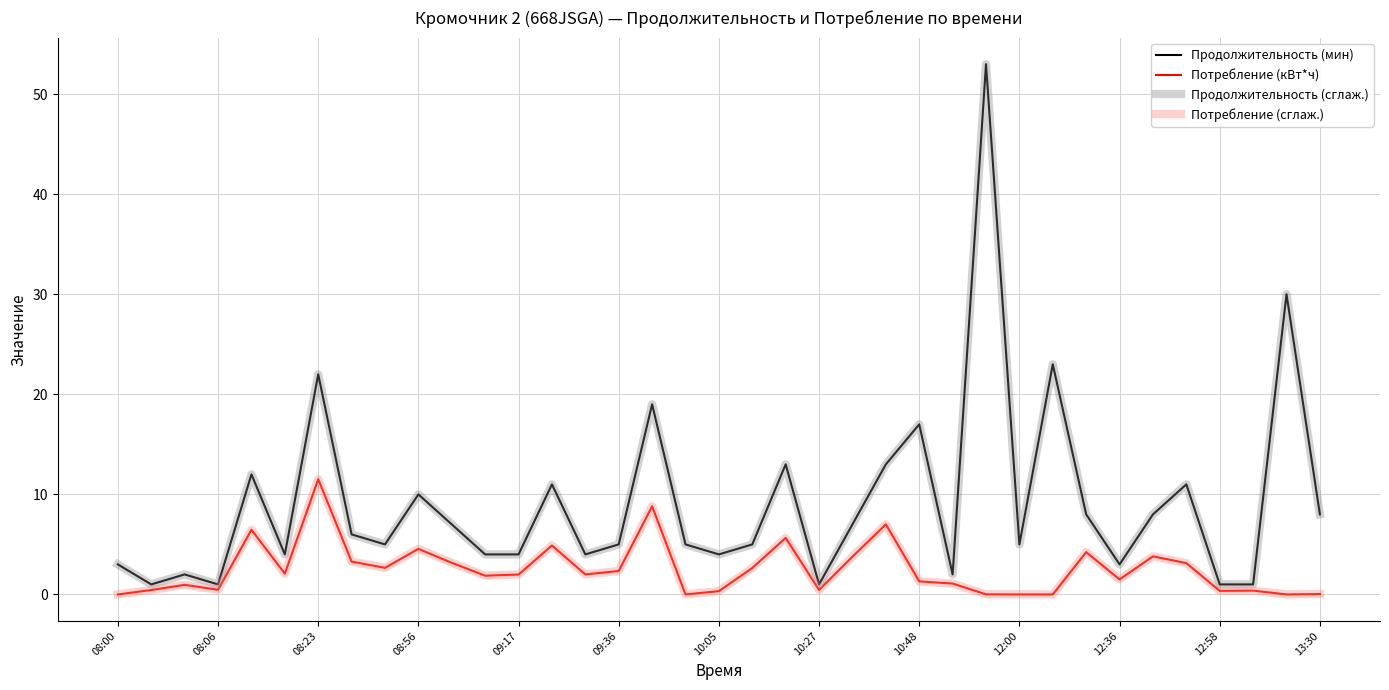

What is the sum of all Продолжительность (сглаж.) values?

338.0